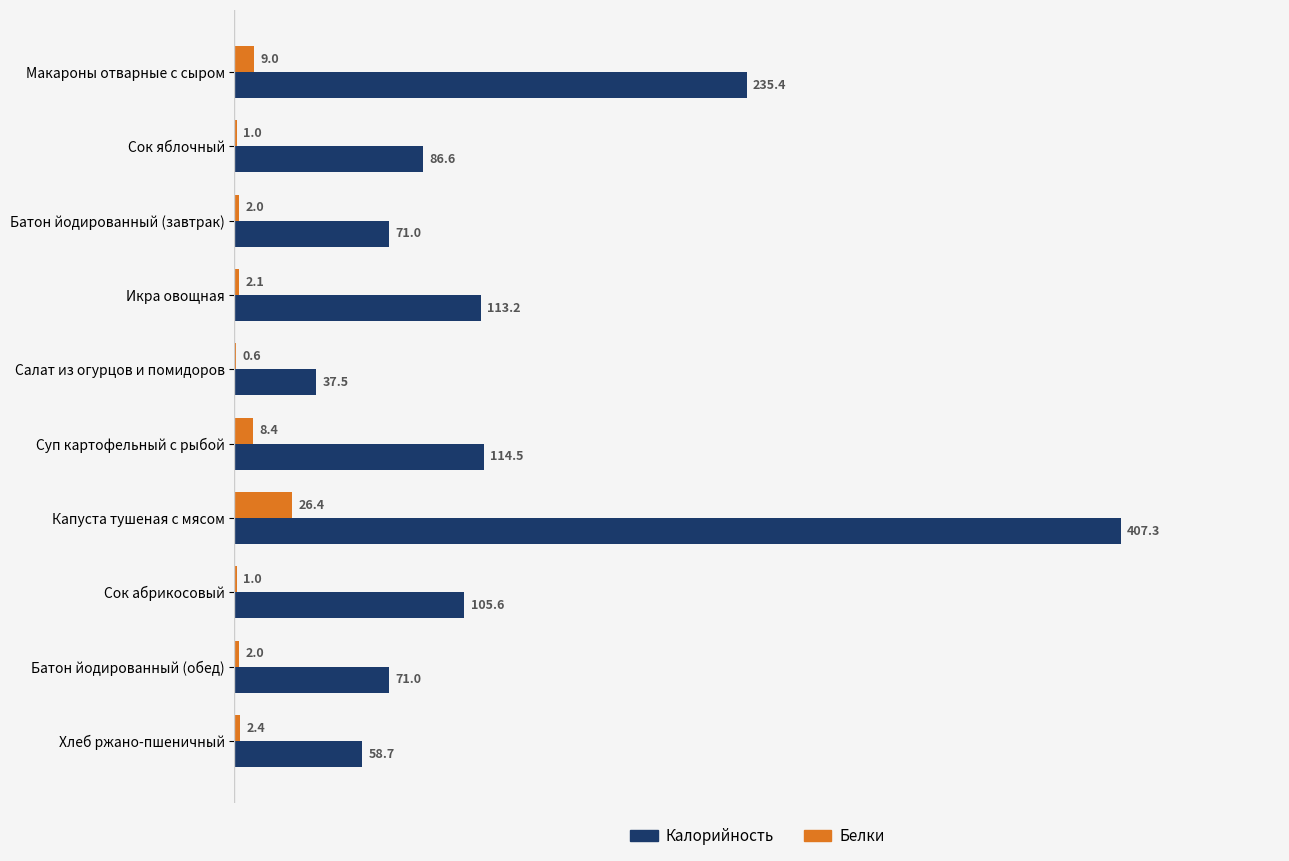

Which series has the largest total across all categories?

Калорийность